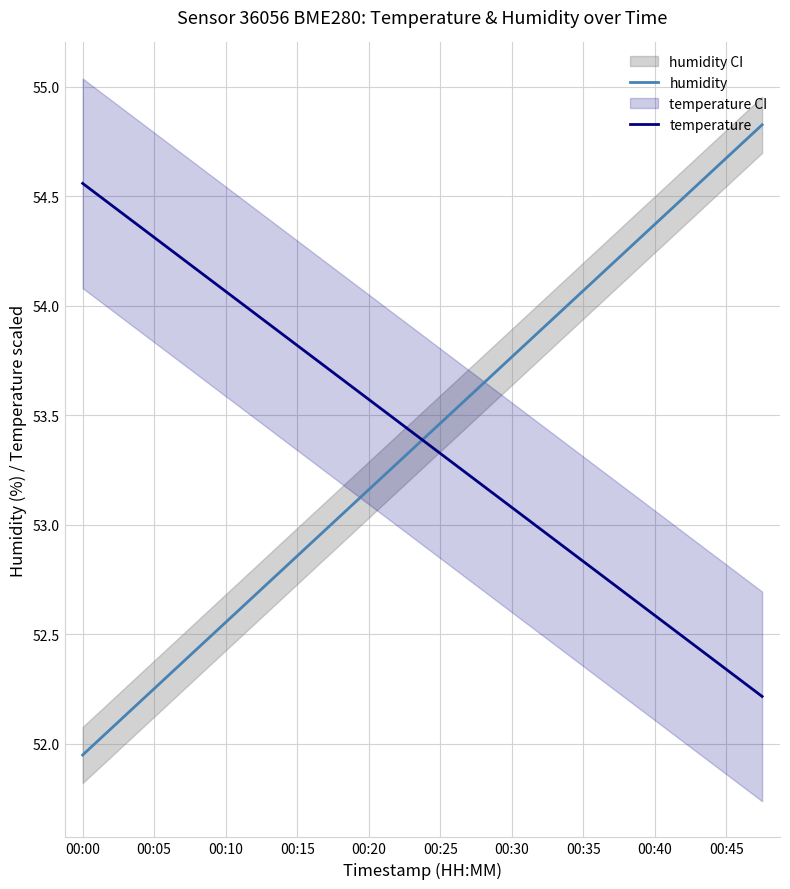

Count the number of data series in this chart.

2